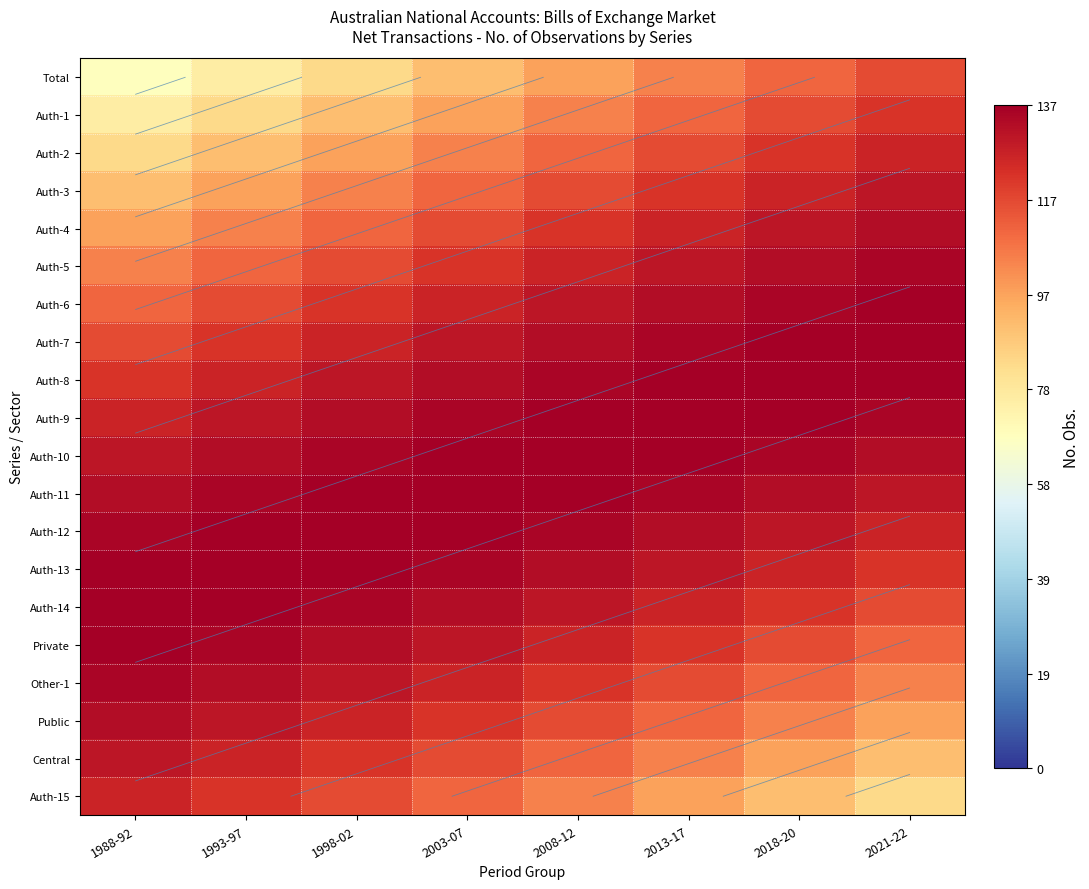

What is the approximate value of Auth-14 at 2018-20?

122.1